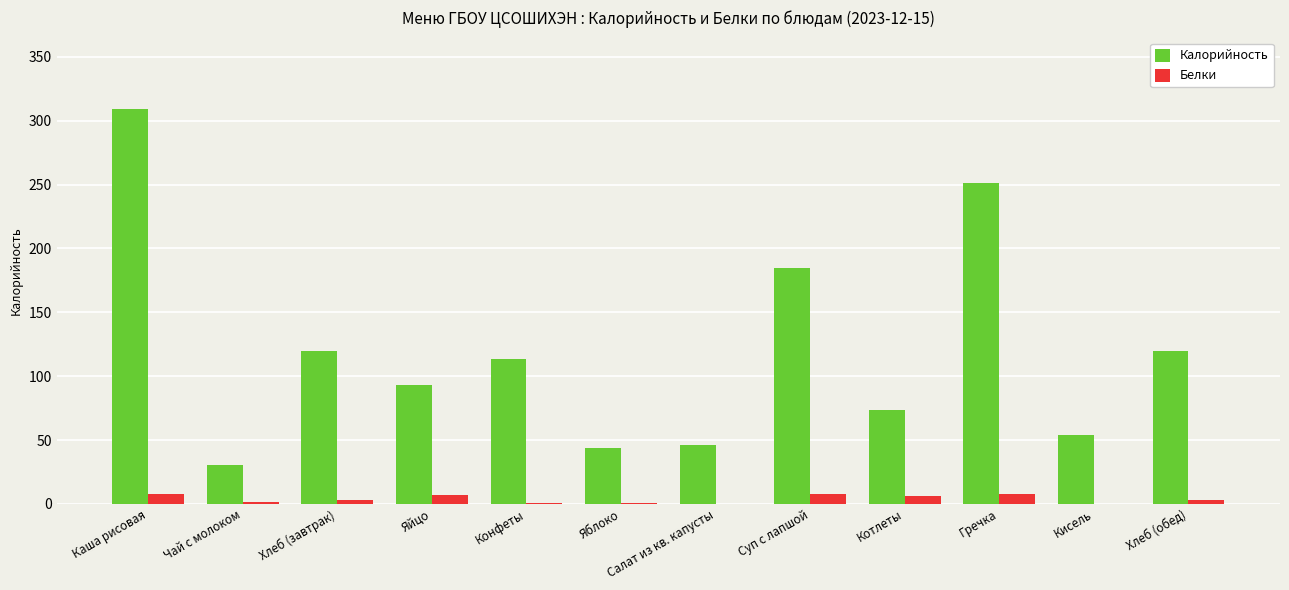

What is the spread (max minus min) of values at Котлеты?

67.0